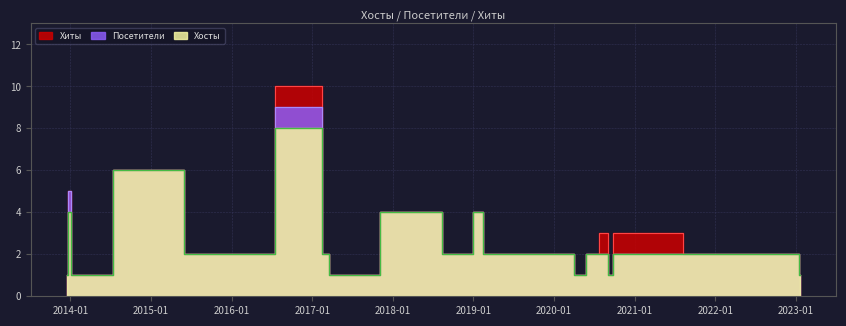

What is the sum of the Хосты values at 2014-03-06 and 2020-05-25?

2